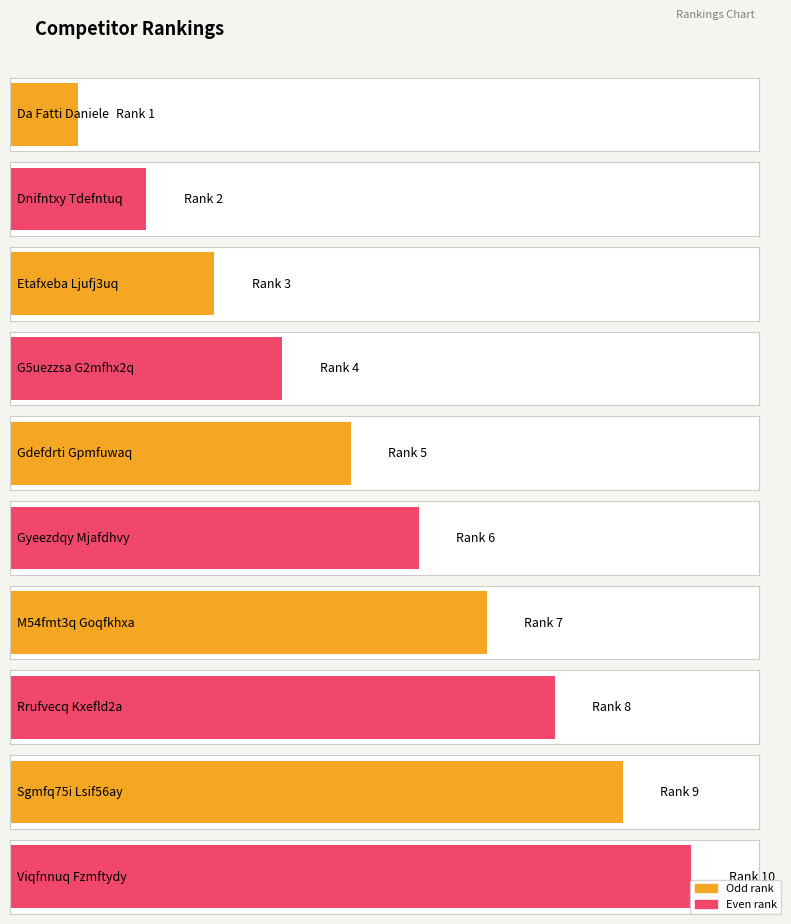

Rank the categories by value from highest to lowest.

Viqfnnuq Fzmftydy, Sgmfq75i Lsif56ay, Rrufvecq Kxefld2a, M54fmt3q Goqfkhxa, Gyeezdqy Mjafdhvy, Gdefdrti Gpmfuwaq, G5uezzsa G2mfhx2q, Etafxeba Ljufj3uq, Dnifntxy Tdefntuq, Da Fatti Daniele